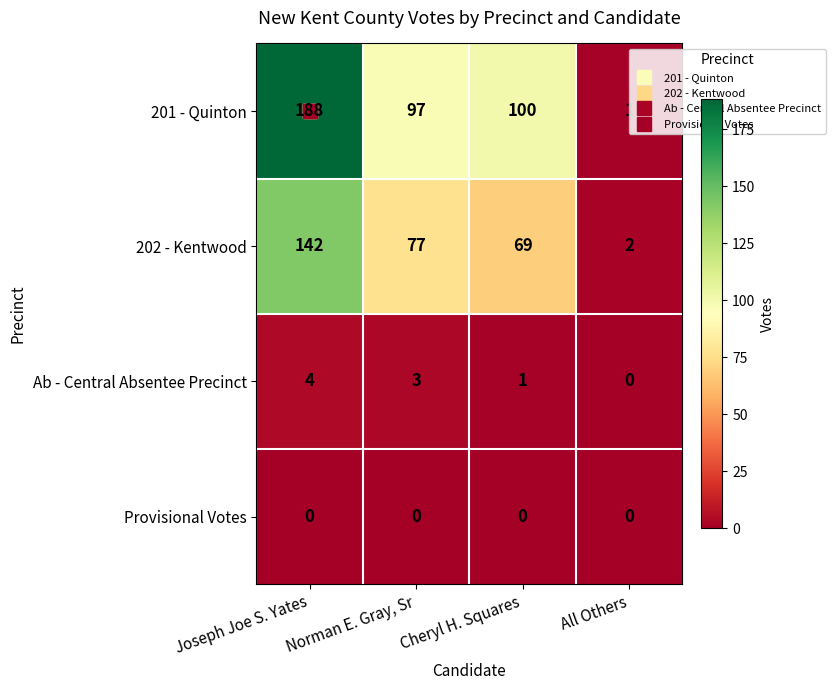

At which category is the sum across all series the highest?

Joseph Joe S. Yates